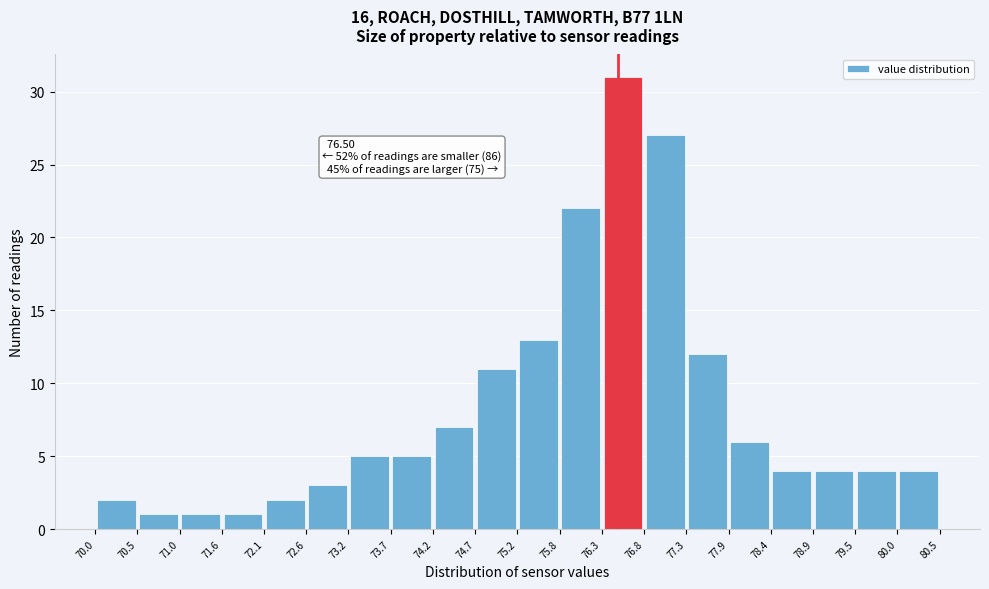

Which range on the x-axis has the tallest bar?

76.3 to 76.8